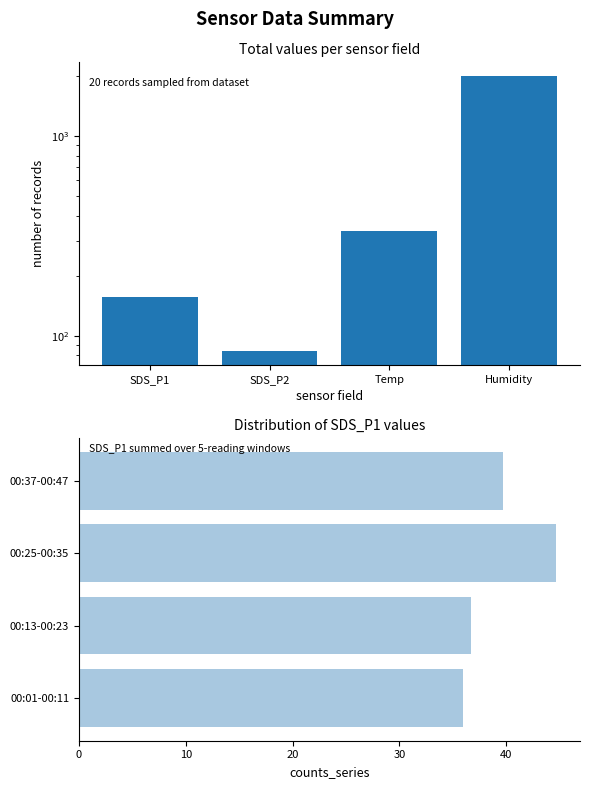

How many values in the Total series are below 336?

2